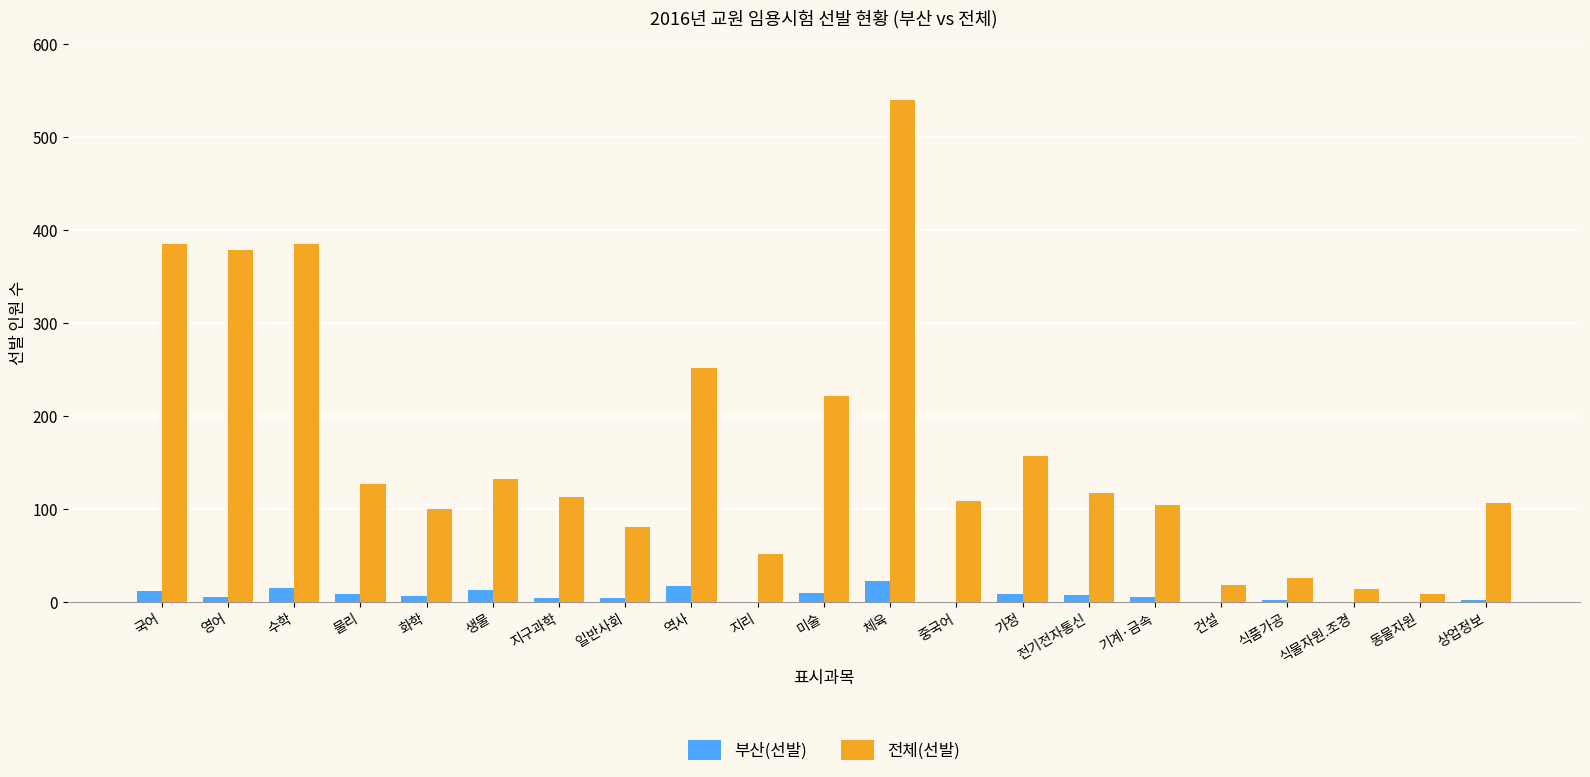

What is the sum of all 전체(선발) values?

3428